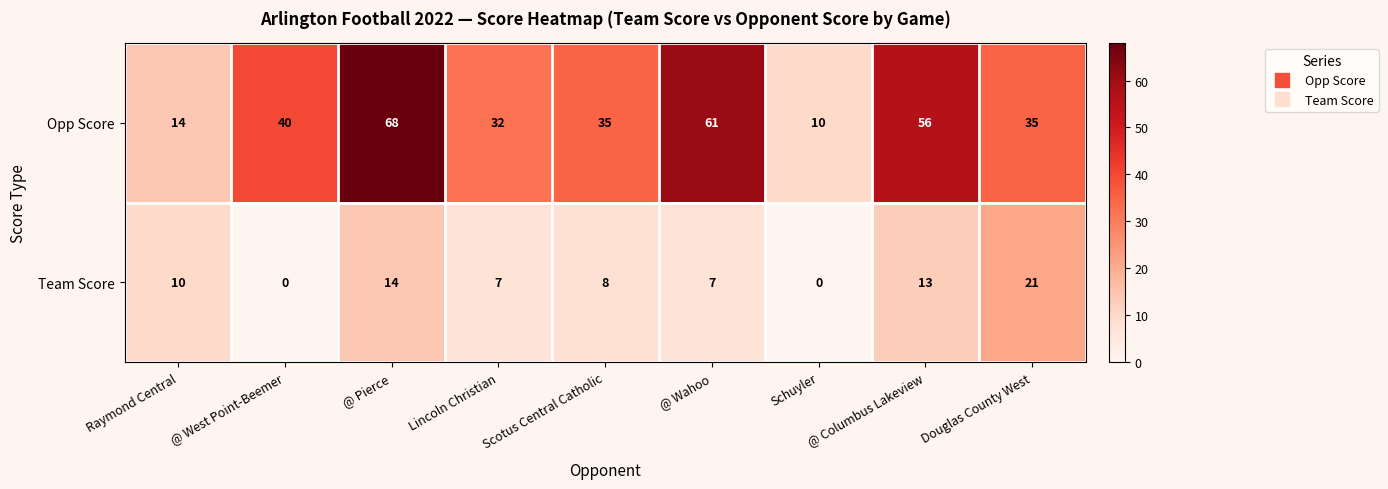

Rank the series by their average value, from highest to lowest.

Opp Score, Team Score